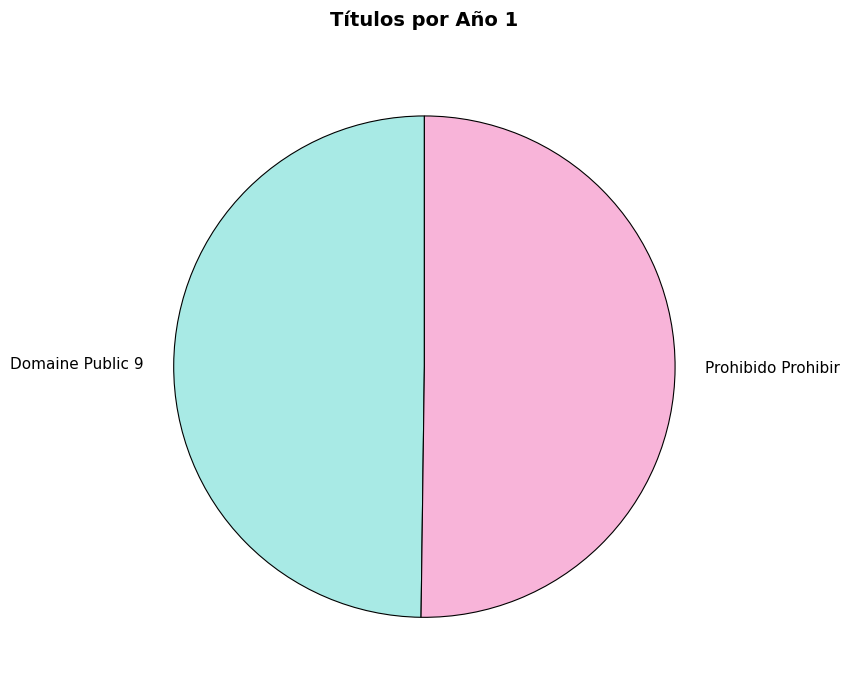

Approximately how many times larger is the value at Prohibido Prohibir compared to Domaine Public 9?

1.0